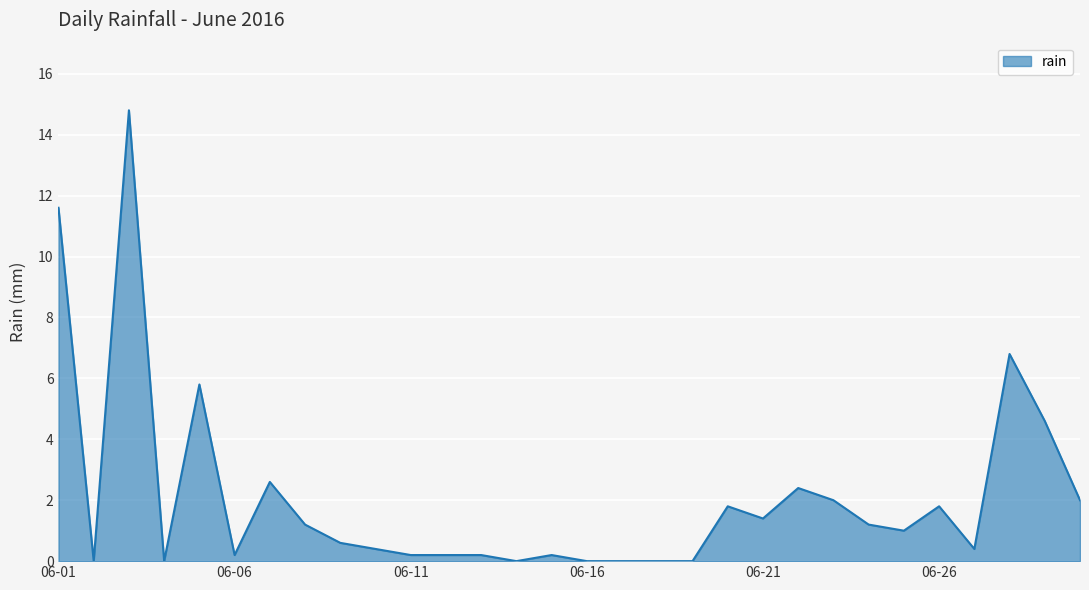

What is the greatest value displayed?

14.8